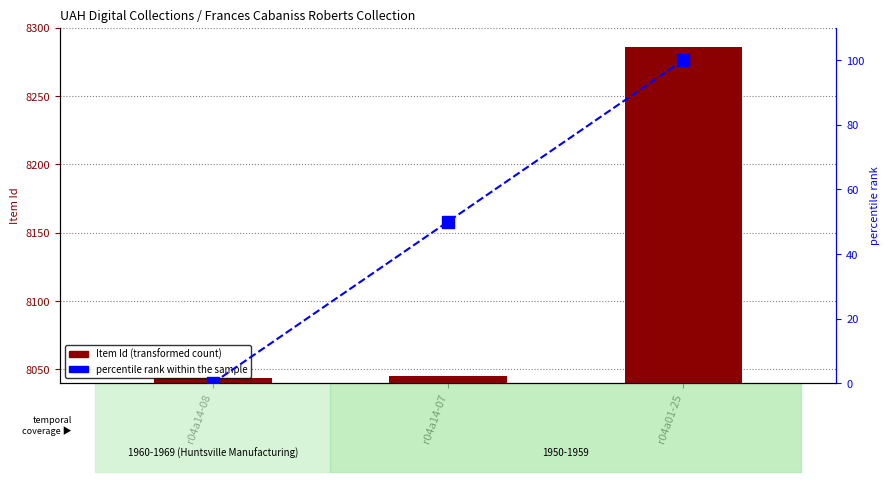

Which series has the widest spread of values?

Item Id